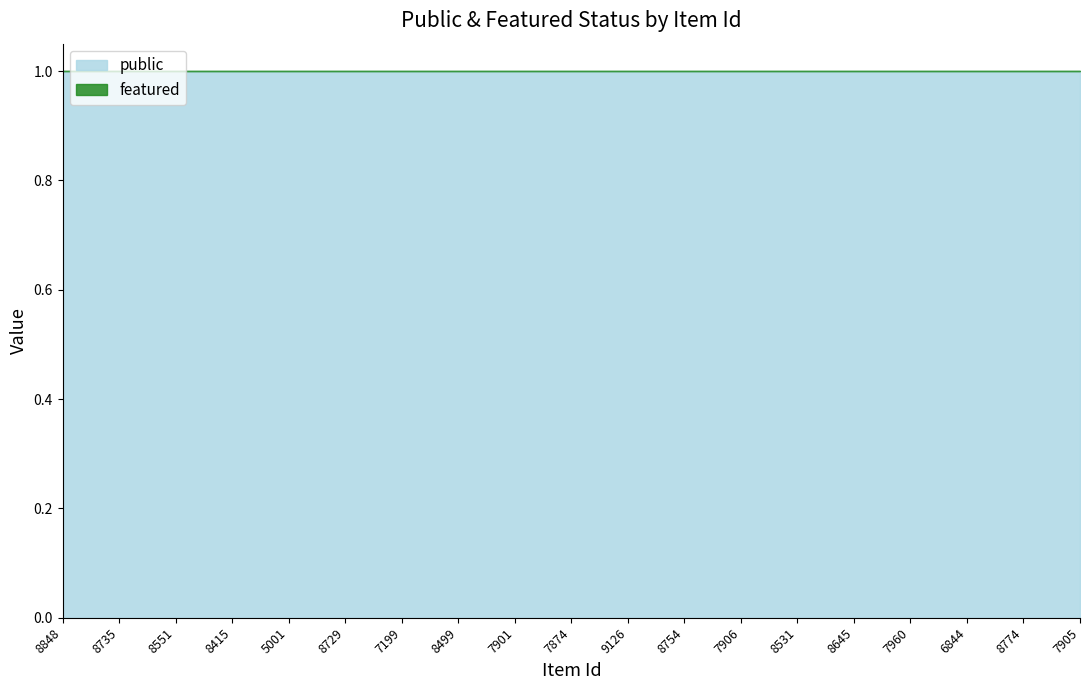

The public series shows 0 at 8735. True or false?

False